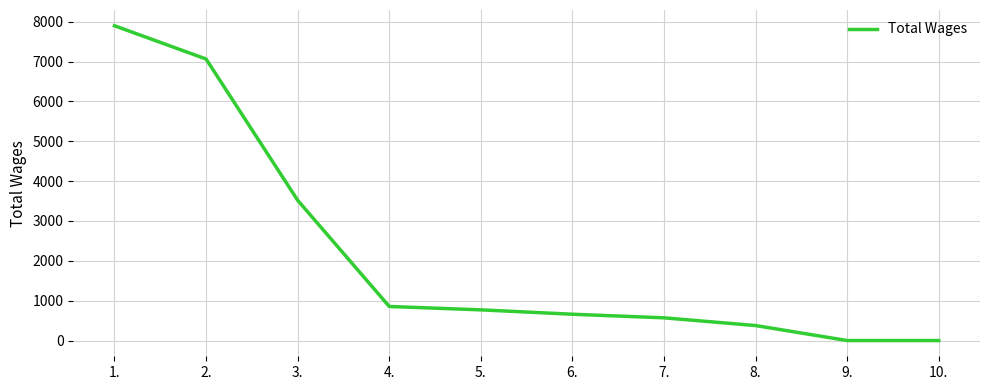

True or false: there are more than 1 points higher than both neighbors.

False